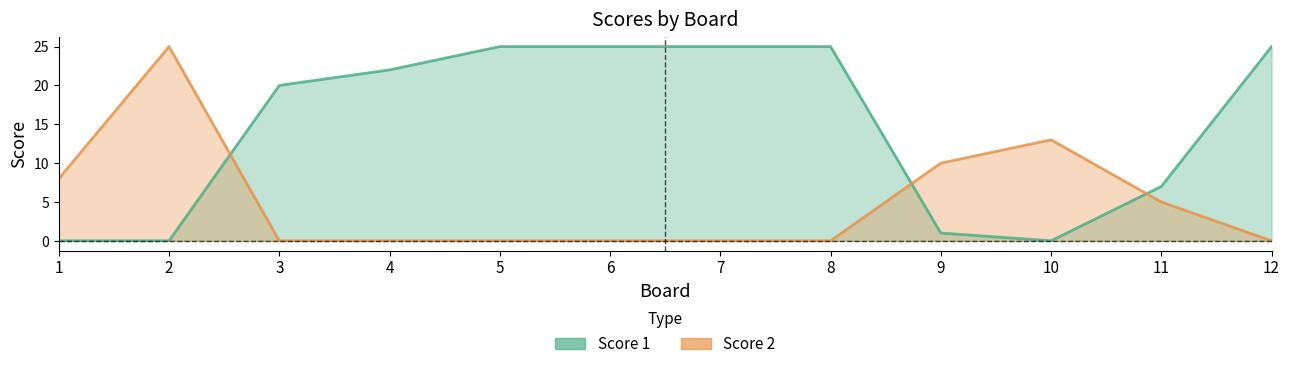

At 2, list the series in order from smallest to largest.

Score 1, Score 2